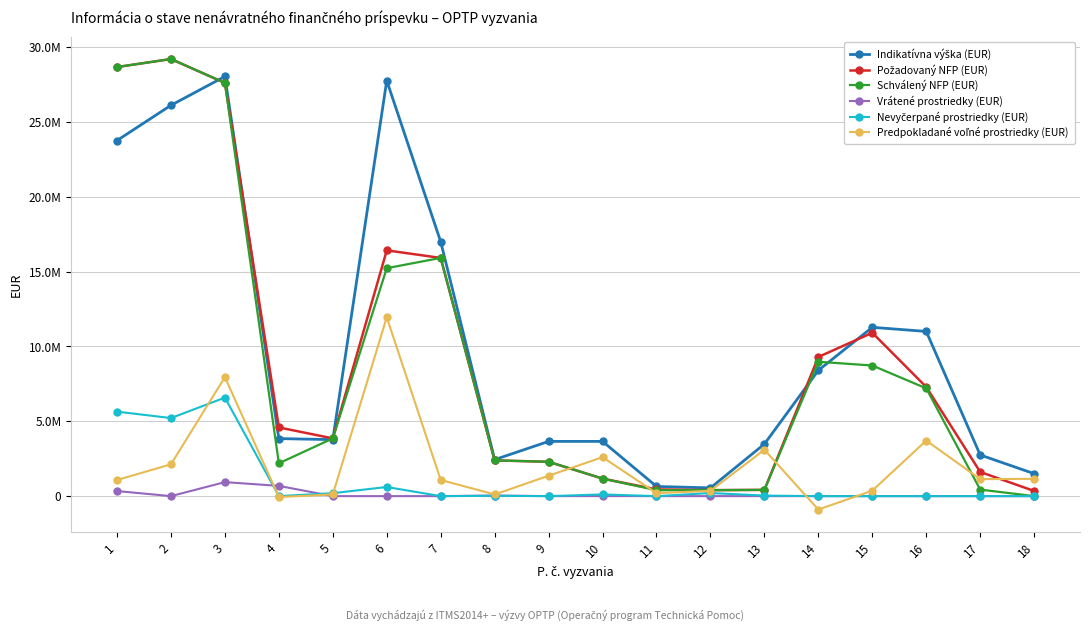

Does the chart have visible grid lines?

Yes